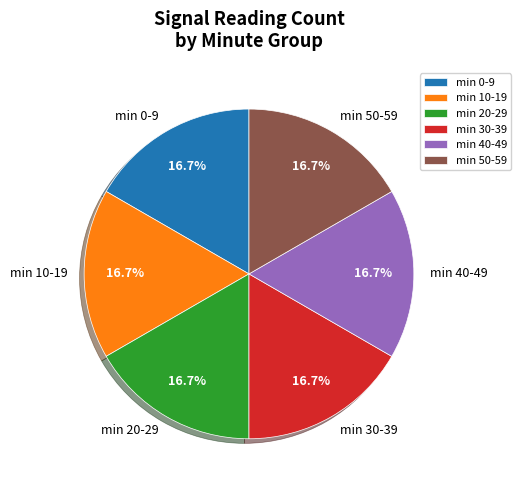

Does min 0-9 represent more than half of the total?

No